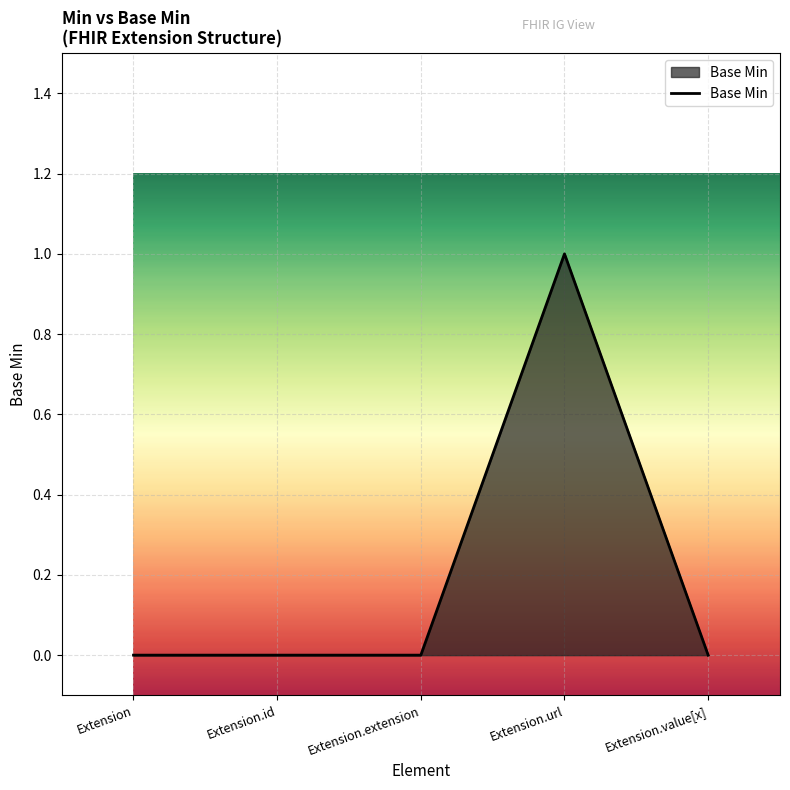

Which category has the highest value across all series?

Extension.url